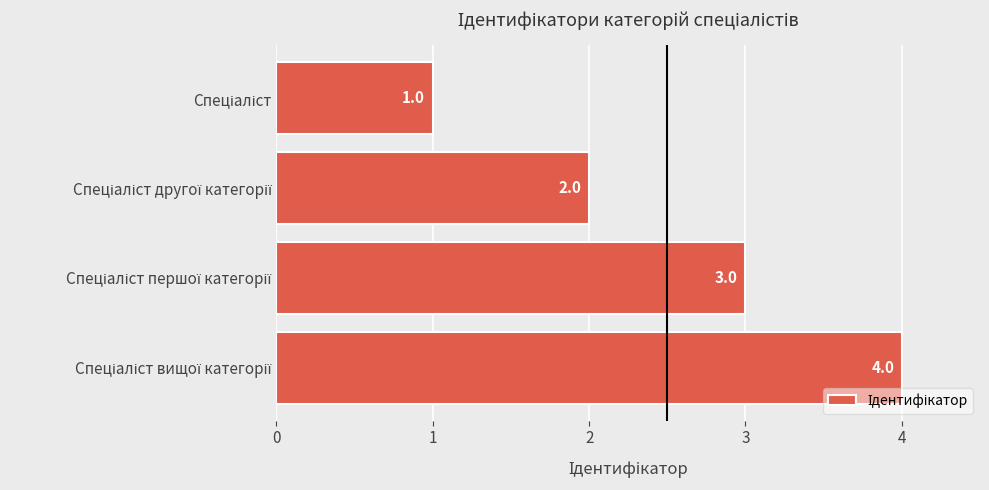

What is the greatest value displayed?

4